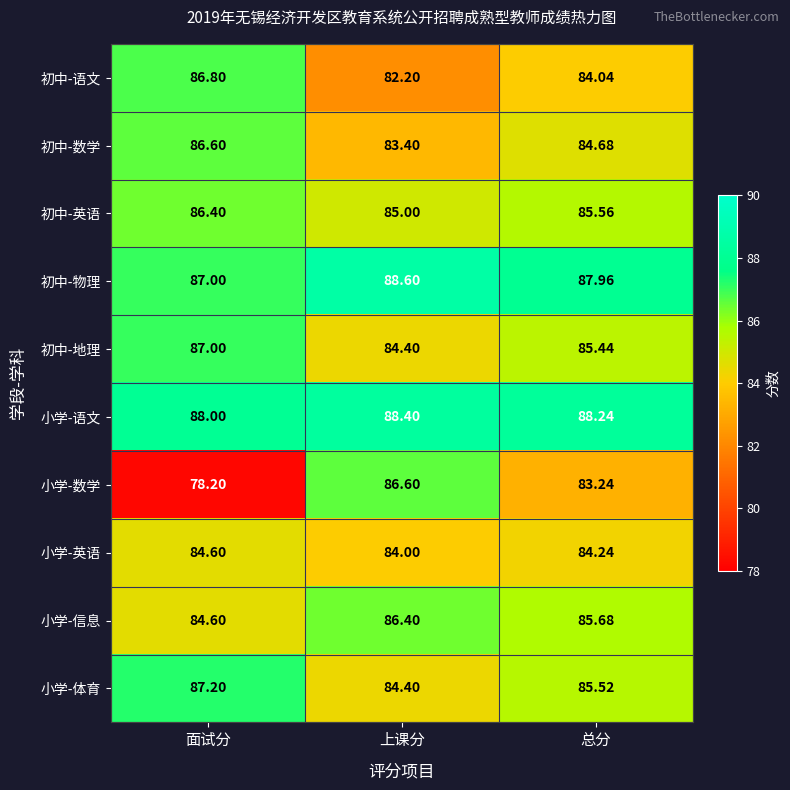

Where is 初中-语文 nearest to the value 84?

总分